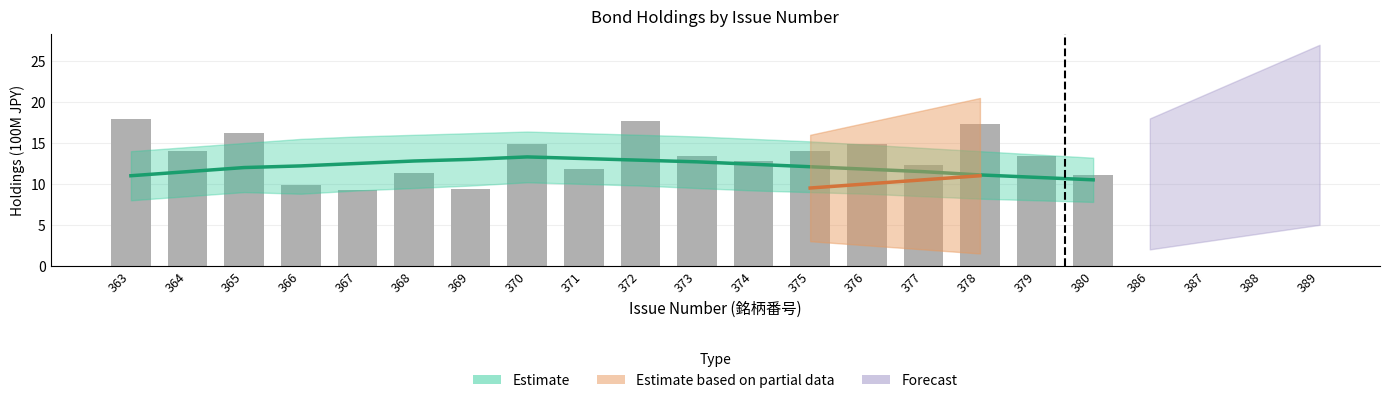

What is the ratio of the value at 370 to the value at 376?

1.0